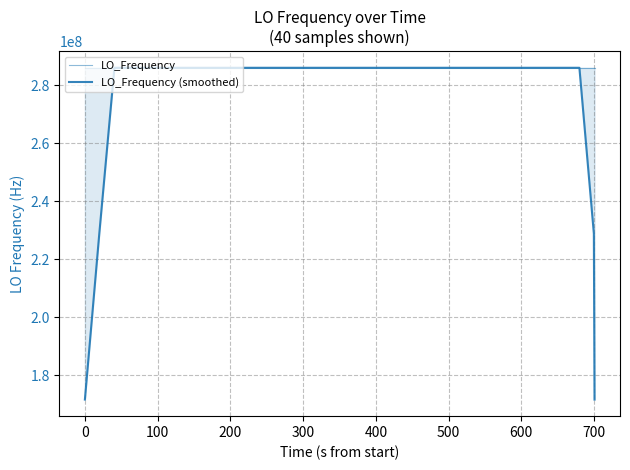

How many times do LO_Frequency (smoothed) and LO_Frequency cross each other?

22